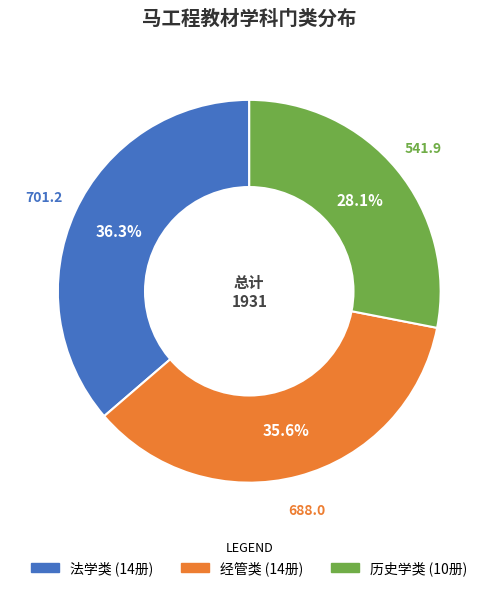

To the nearest percent, what portion does 历史学类 represent?

28%